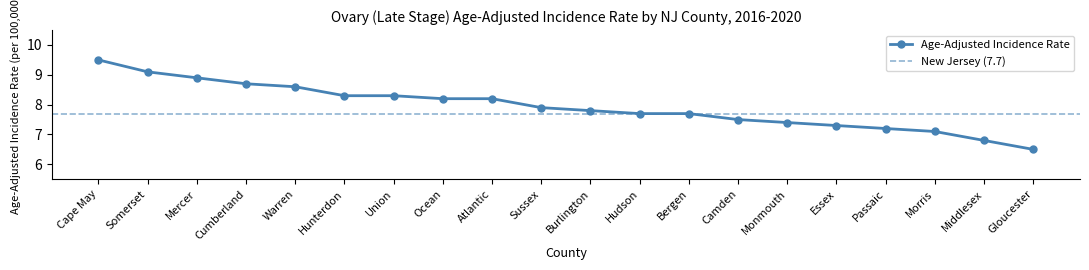

List the labels in order of value, largest first.

Cape May, Somerset, Mercer, Cumberland, Warren, Hunterdon, Union, Ocean, Atlantic, Sussex, Burlington, Hudson, Bergen, Camden, Monmouth, Essex, Passaic, Morris, Middlesex, Gloucester